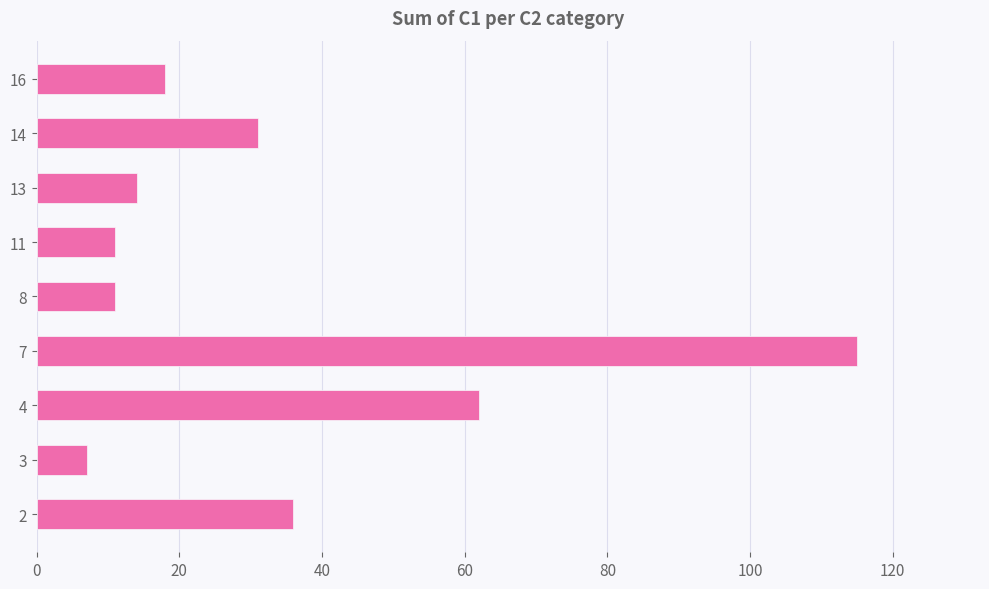

Which label corresponds to the smallest value in the chart?

3